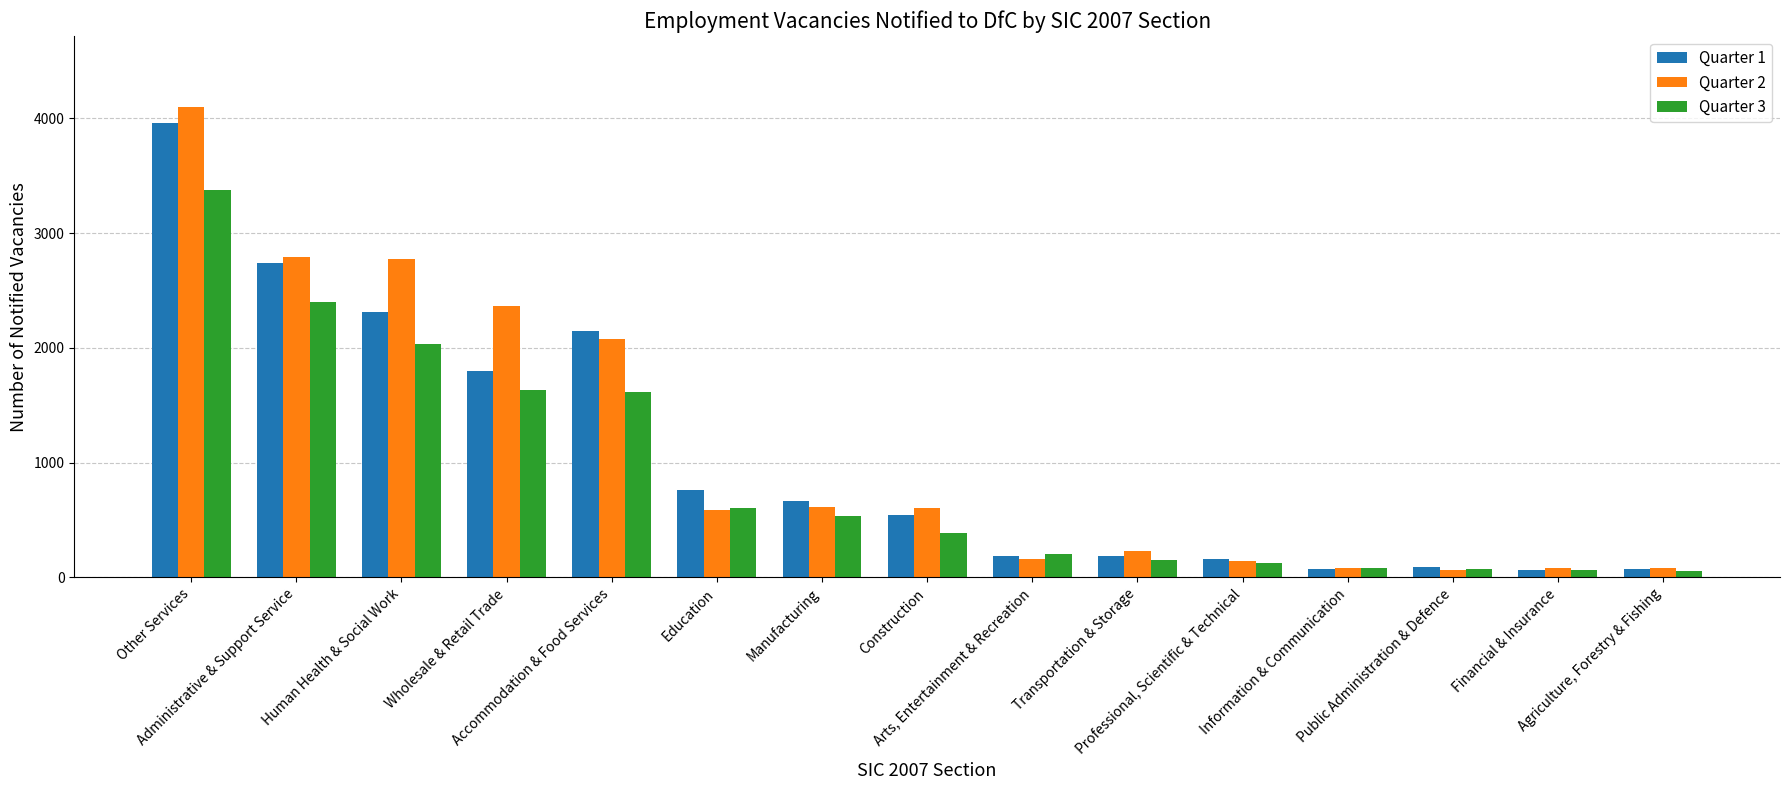

Which series has the largest range (max minus min)?

Quarter 2